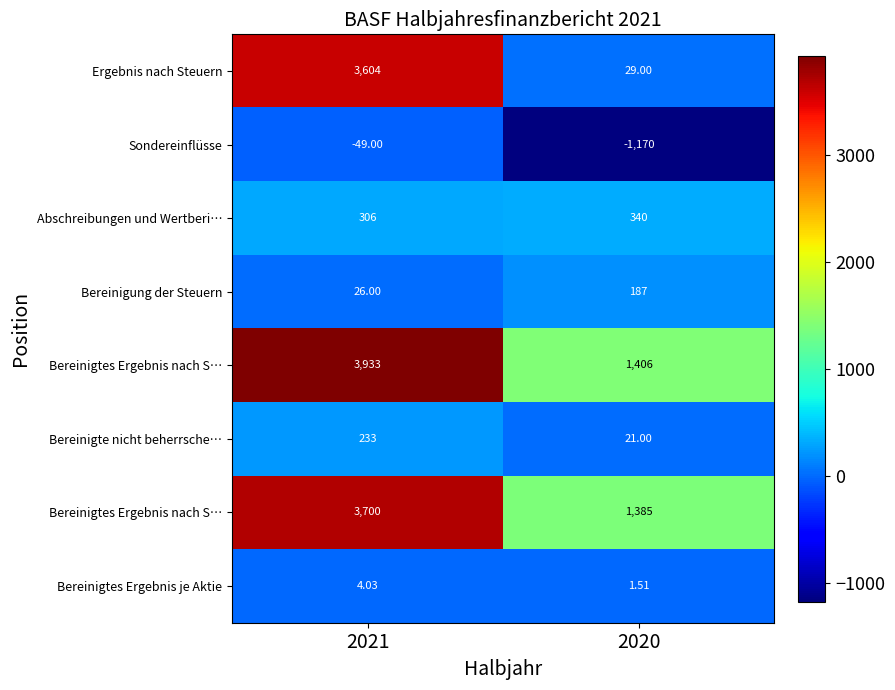

At which category is the sum across all series the highest?

2021